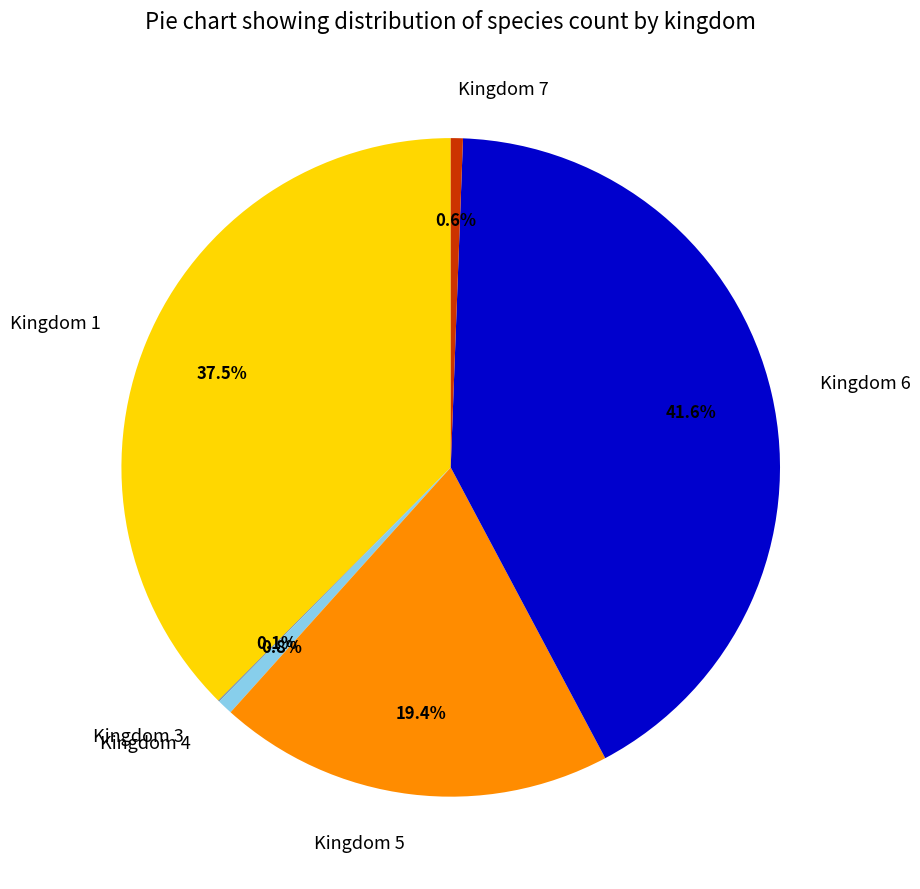

Which category has the biggest portion of the pie?

Kingdom 6